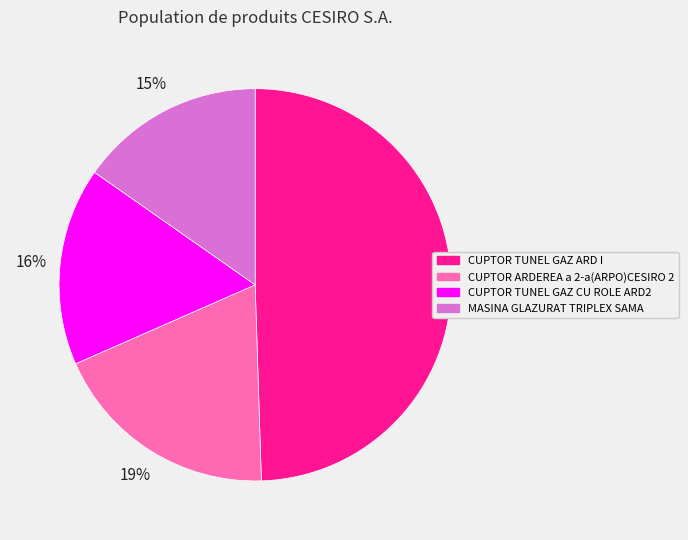

Does any single category account for the majority?

No